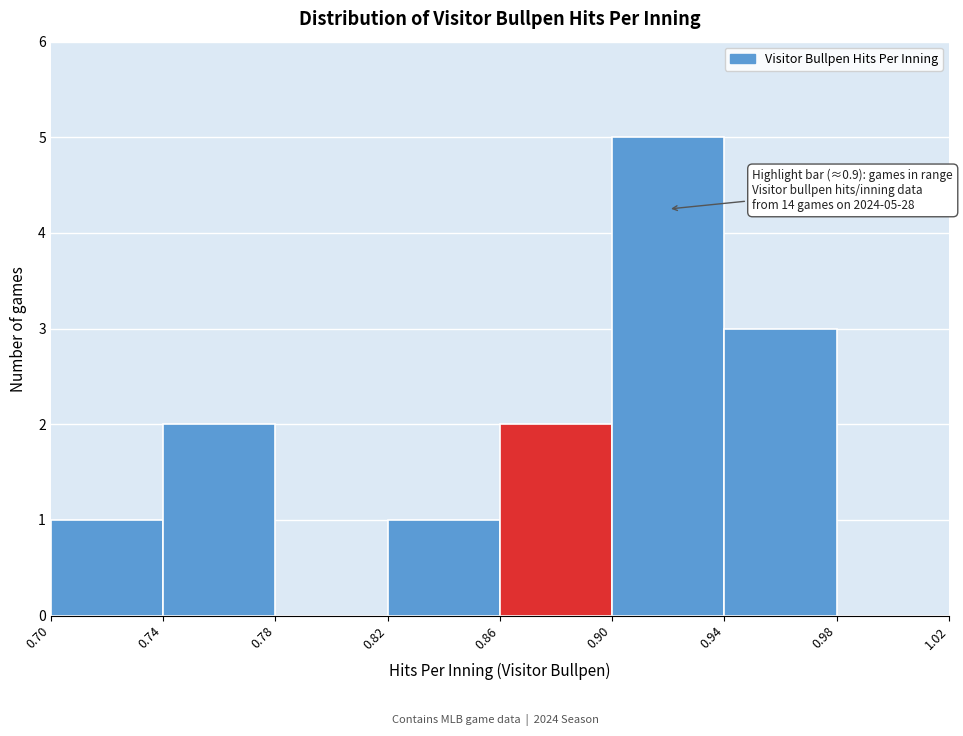

Over which range of the x-axis is the bar tallest?

0.90 to 0.94